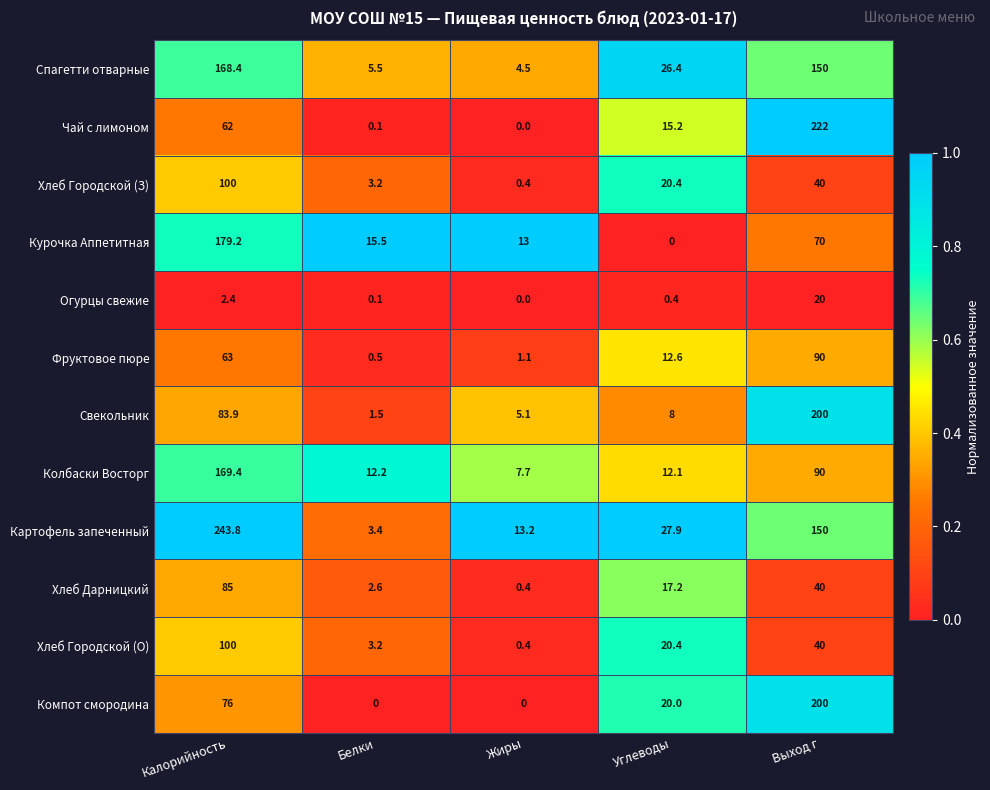

List the labels in order of Хлеб Городской (О) value, largest first.

Калорийность, Выход г, Углеводы, Белки, Жиры